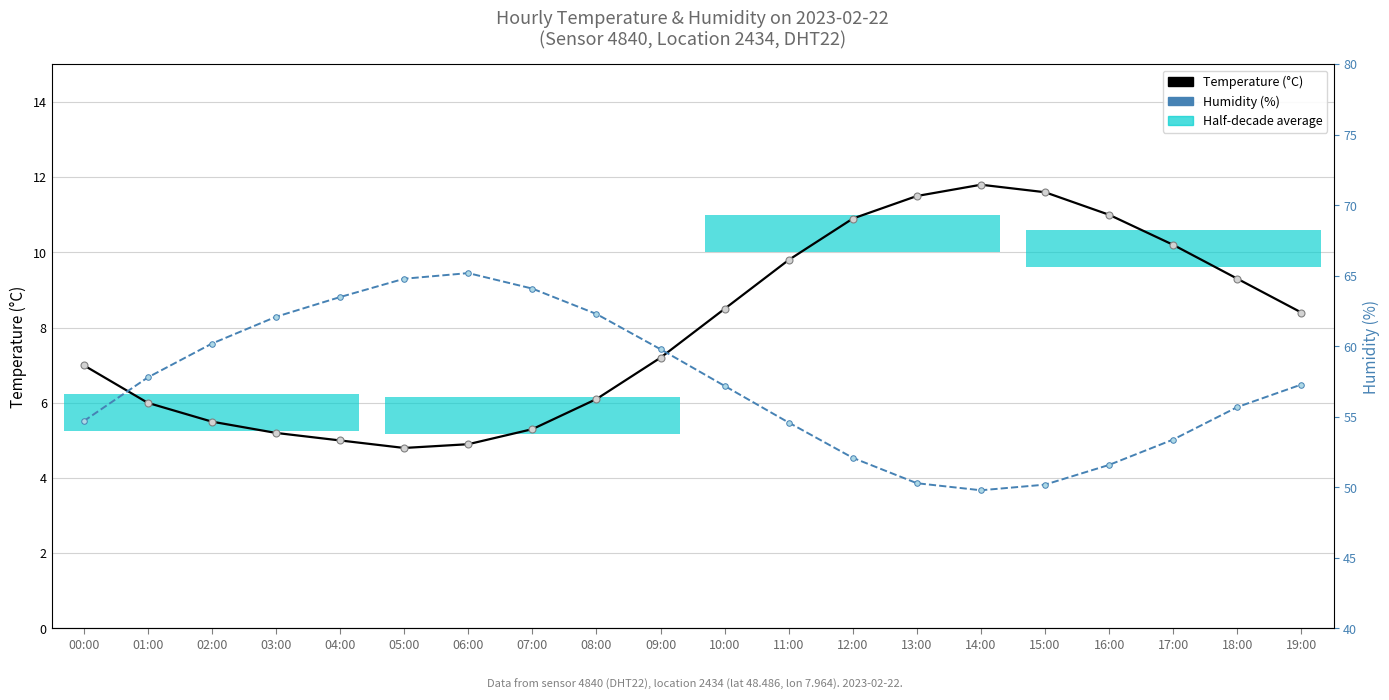

Reading left to right, what are all the values shown in this chart?

Temperature (°C): 7.0	6.0	5.5	5.2	5.0	4.8	4.9	5.3	6.1	7.2	8.5	9.8	10.9	11.5	11.8	11.6	11.0	10.2	9.3	8.4
Humidity (%): 54.7	57.8	60.2	62.1	63.5	64.8	65.2	64.1	62.3	59.8	57.2	54.6	52.1	50.3	49.8	50.2	51.6	53.4	55.7	57.3